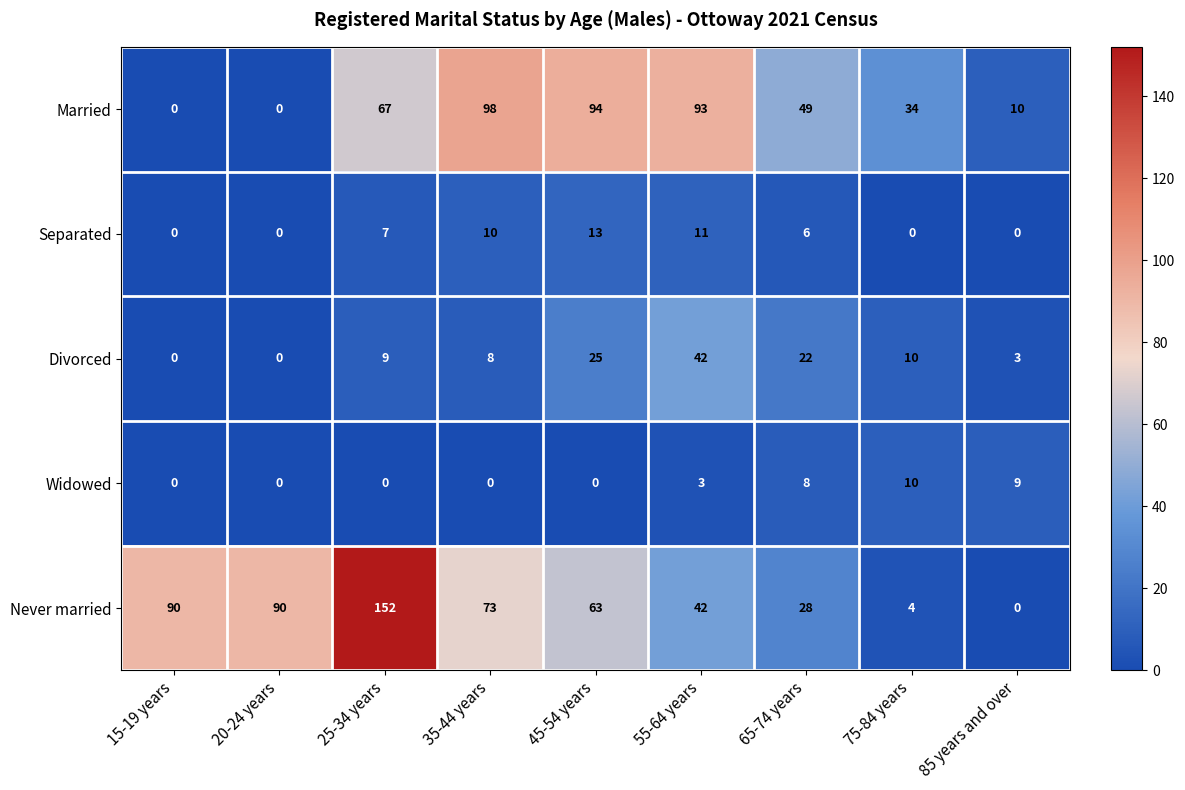

Which series has the largest range (max minus min)?

Never married